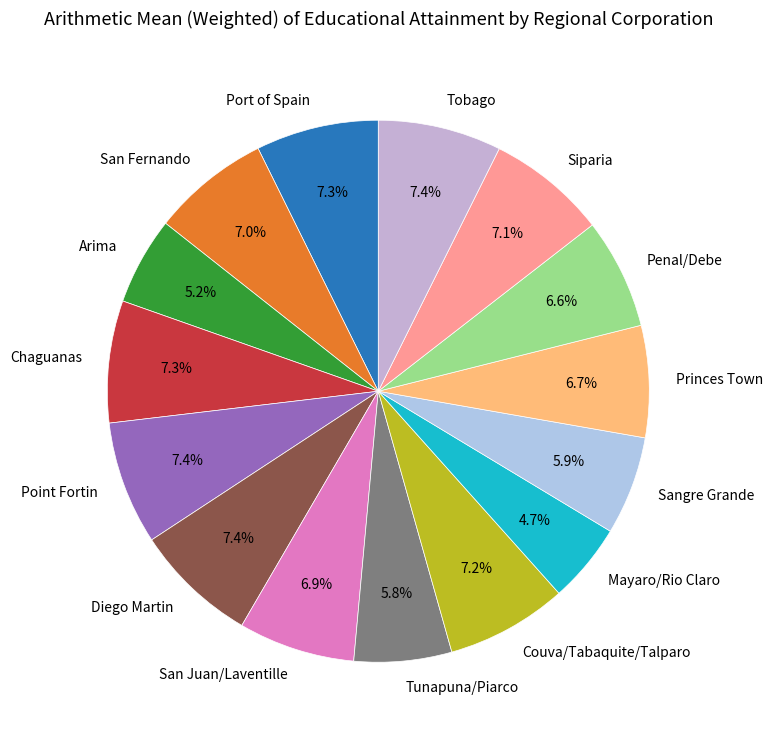

How much of the chart is everything except Port of Spain?

92.7%